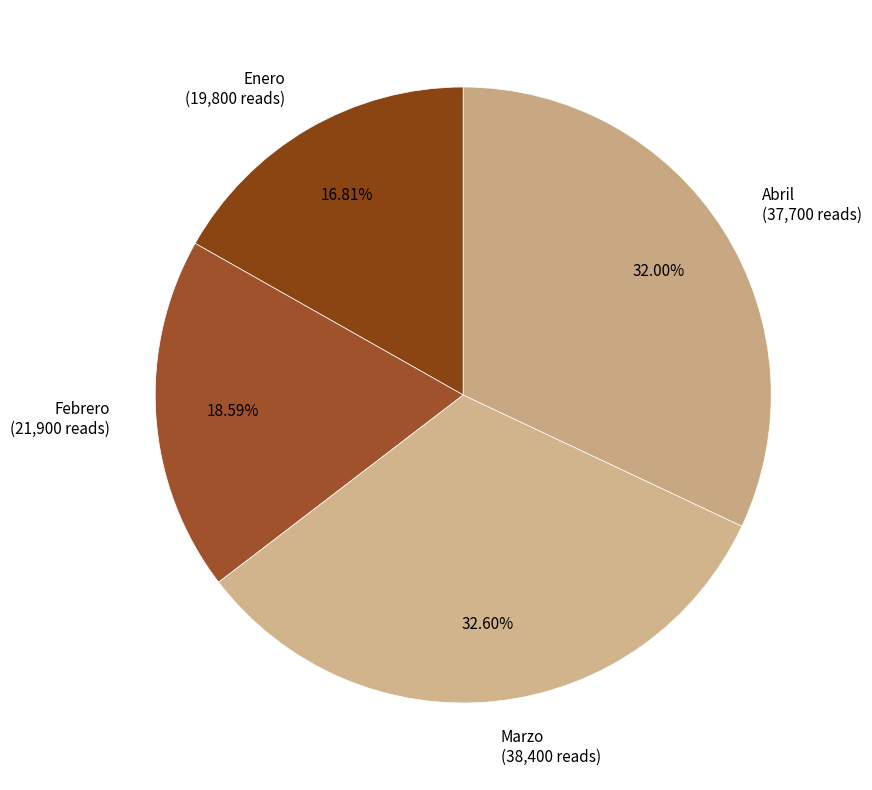

How many segments does this pie chart have?

4